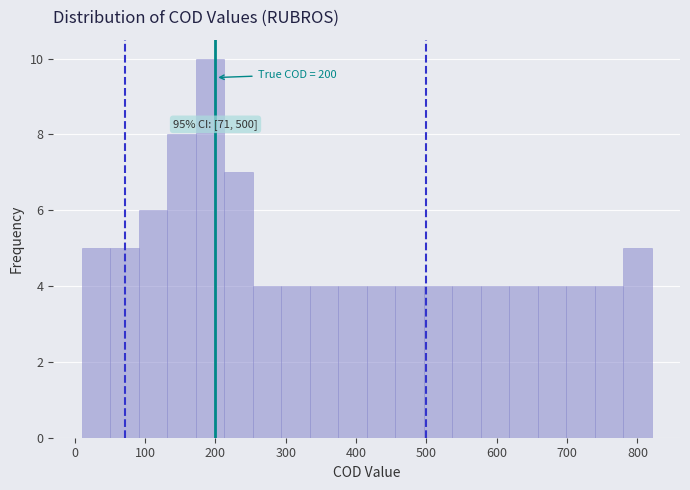

Which range on the x-axis has the tallest bar?

170 to 210